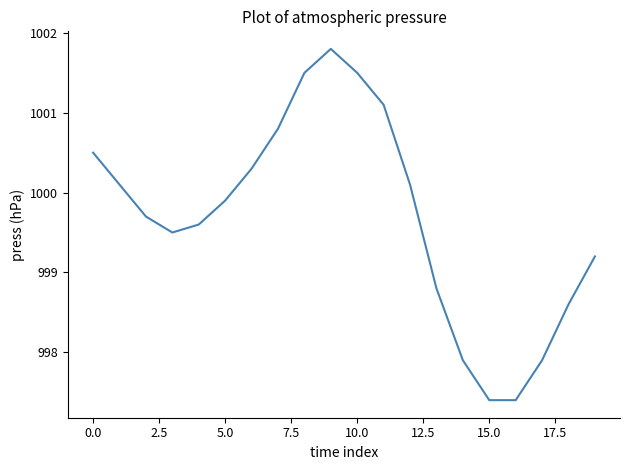

What is the greatest value displayed?

1001.8